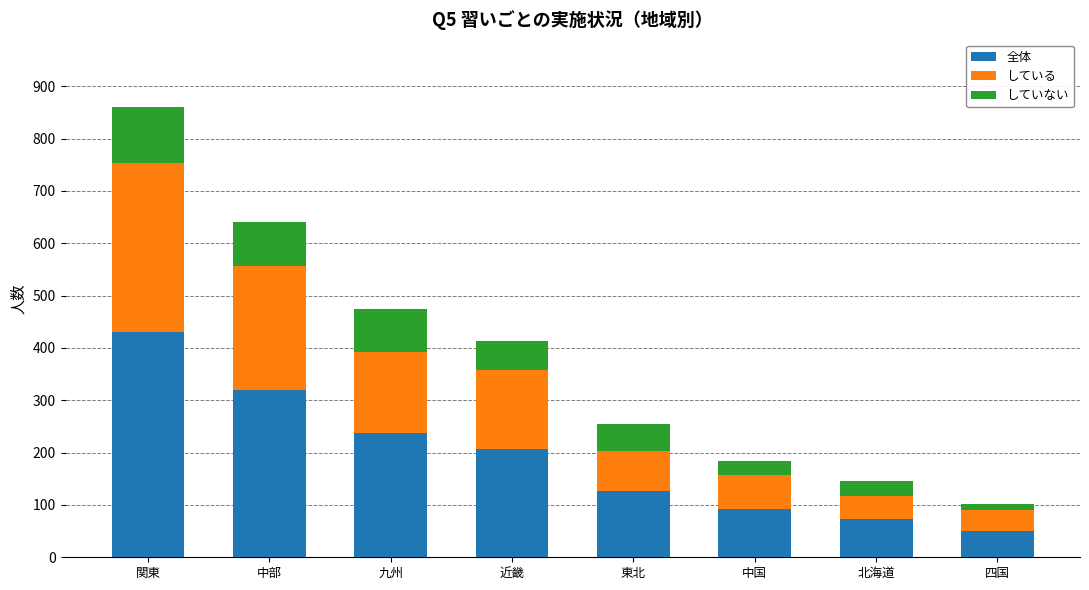

What is the difference between the 全体 values at 中国 and 関東?

338